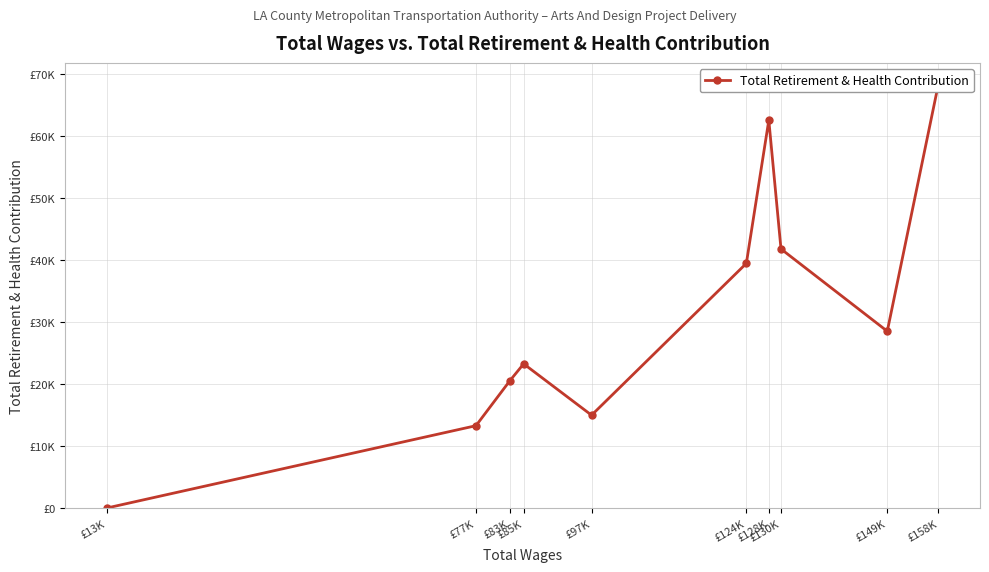

Where is the data nearest to the value 34147?

£124K